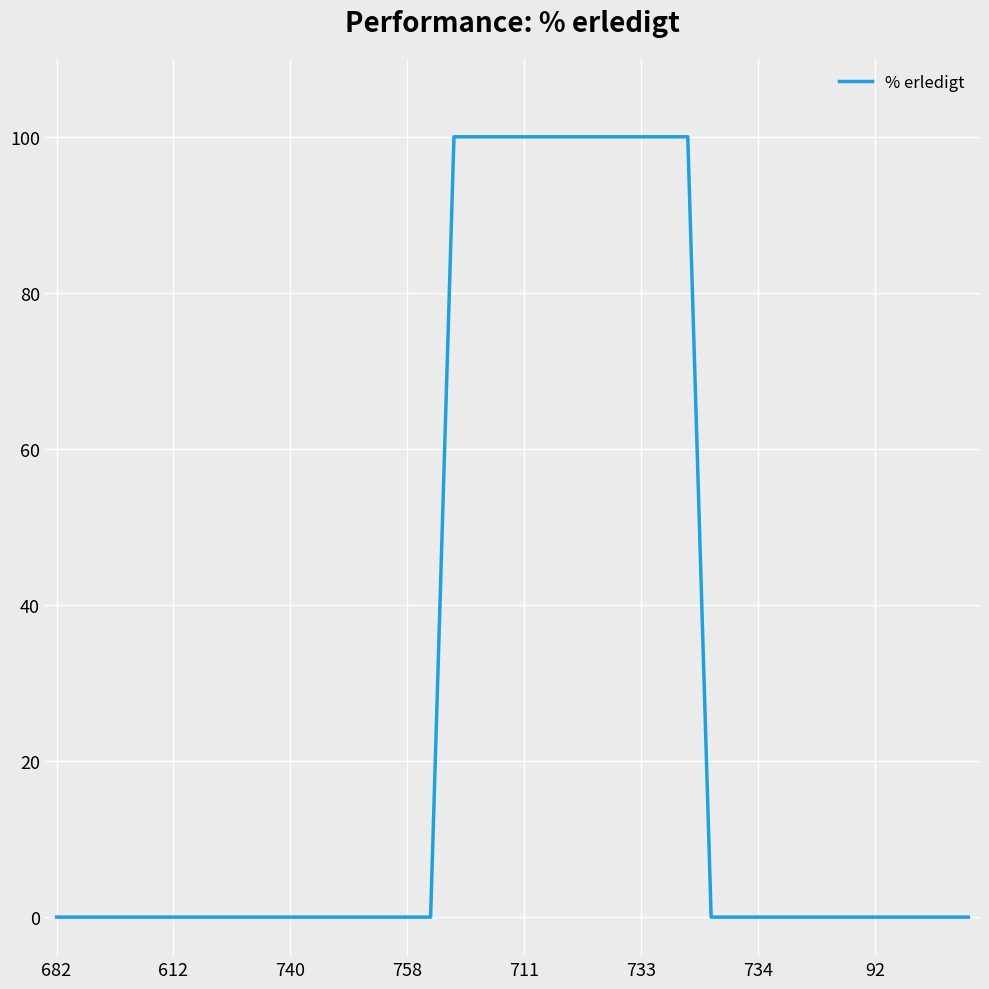

Count the values in the range 0 to 100.

40